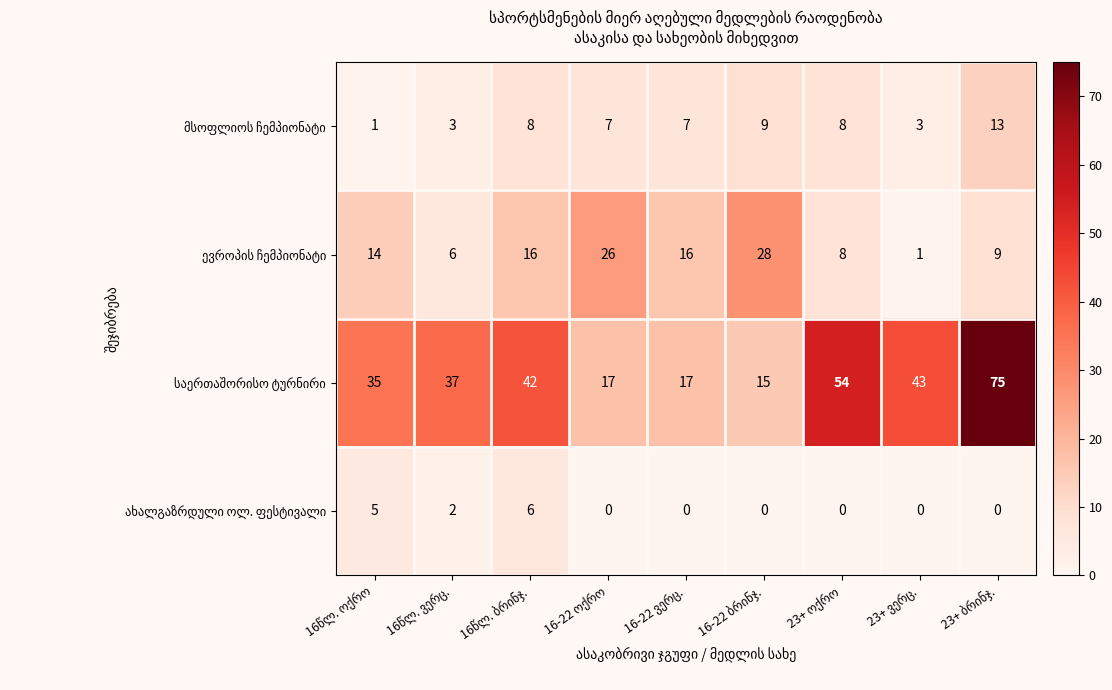

What is the greatest value displayed?

75